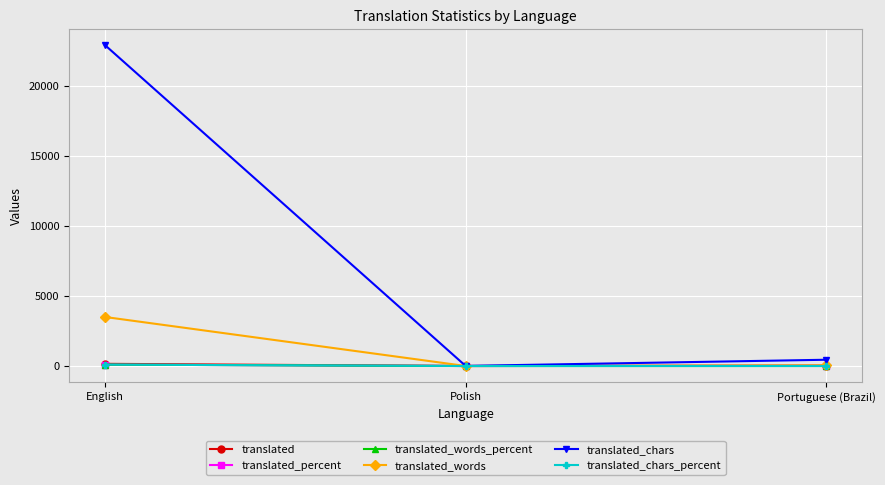

The translated_words series shows 5015.7 at English. True or false?

False